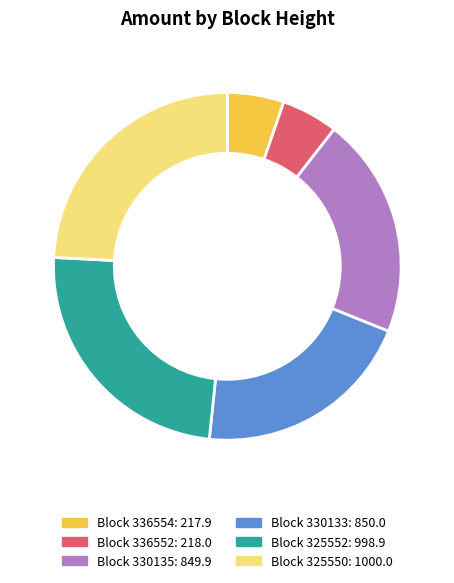

Approximately how many times larger is the value at Block 325552: 998.9 compared to Block 330135: 849.9?

1.2